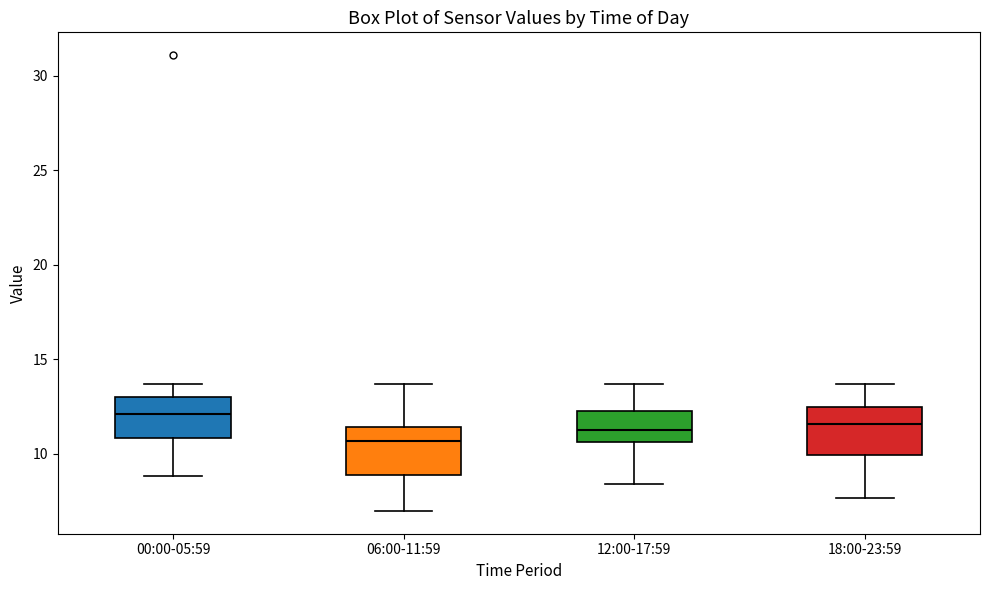

Reading left to right, read every box against the y-axis: the position of its median line, the range the box covers, and the ends of its whiskers. The values are not printed on the chart, so give them approximately, as read against the axis.

00:00-05:59: median 12.0, box 11.0 to 13.0, whiskers 9.0 to 13.5
06:00-11:59: median 10.5, box 9.0 to 11.5, whiskers 7.0 to 13.5
12:00-17:59: median 11.0, box 10.5 to 12.5, whiskers 8.5 to 13.5
18:00-23:59: median 11.5, box 10.0 to 12.5, whiskers 7.5 to 13.5